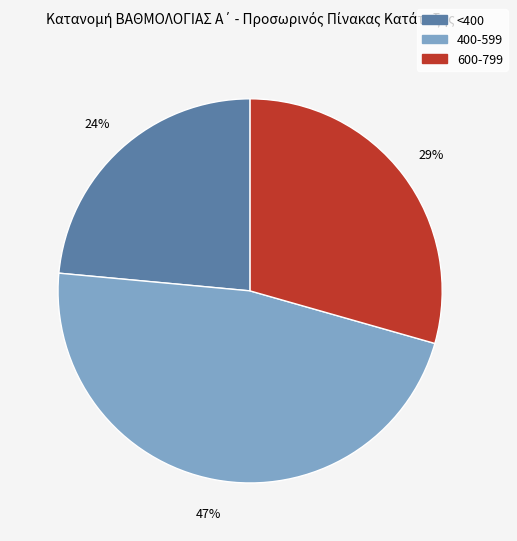

Is there a majority slice in this chart?

No